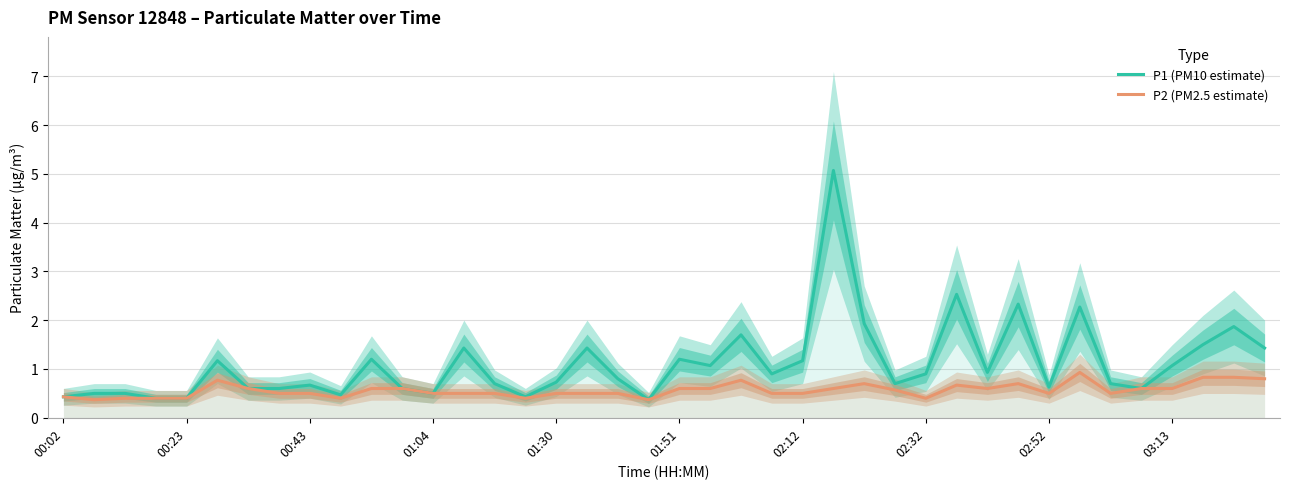

What are all the series names shown in the legend?

P1 (PM10 estimate), P2 (PM2.5 estimate)